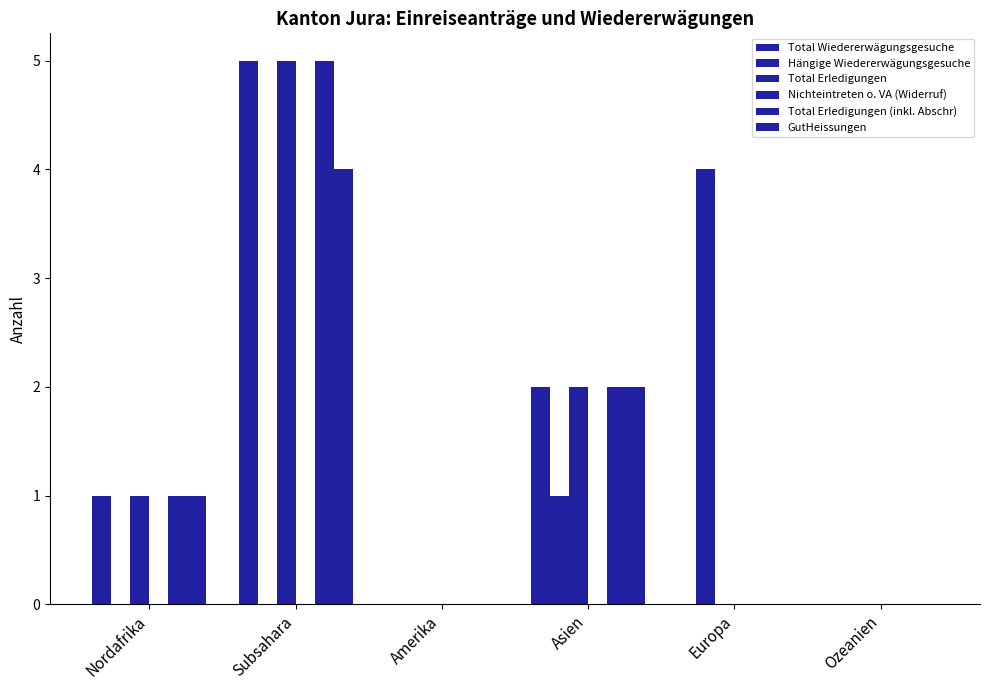

How many groups of bars are there?

6